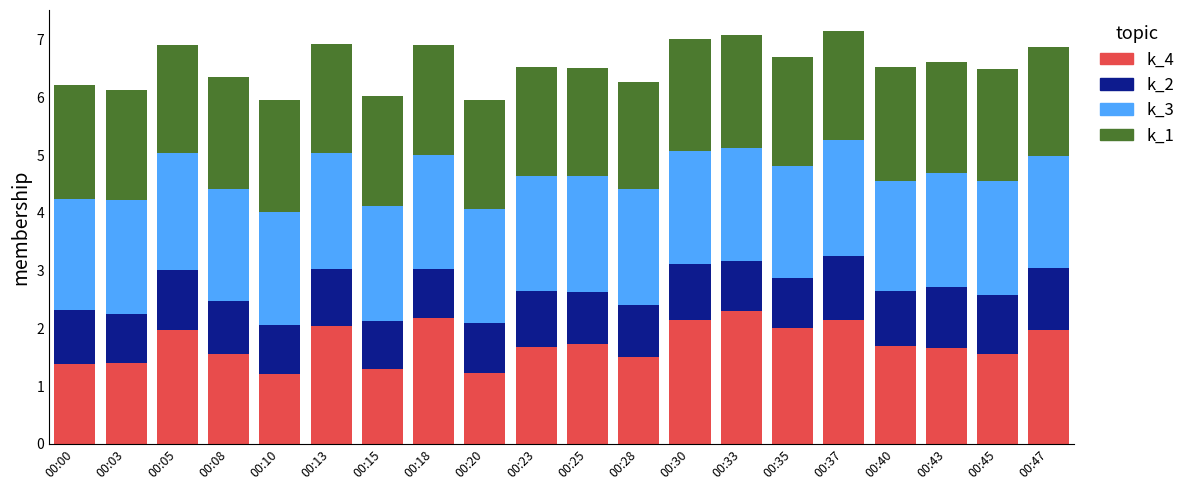

What is the total value across all series at 00:35?

6.7